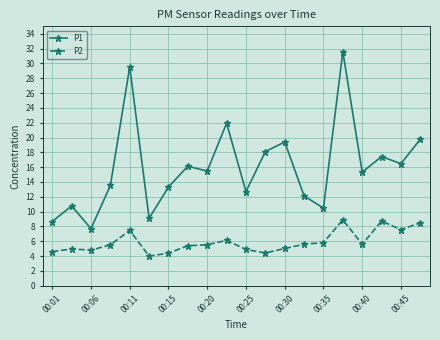

Which series has the largest range (max minus min)?

P1